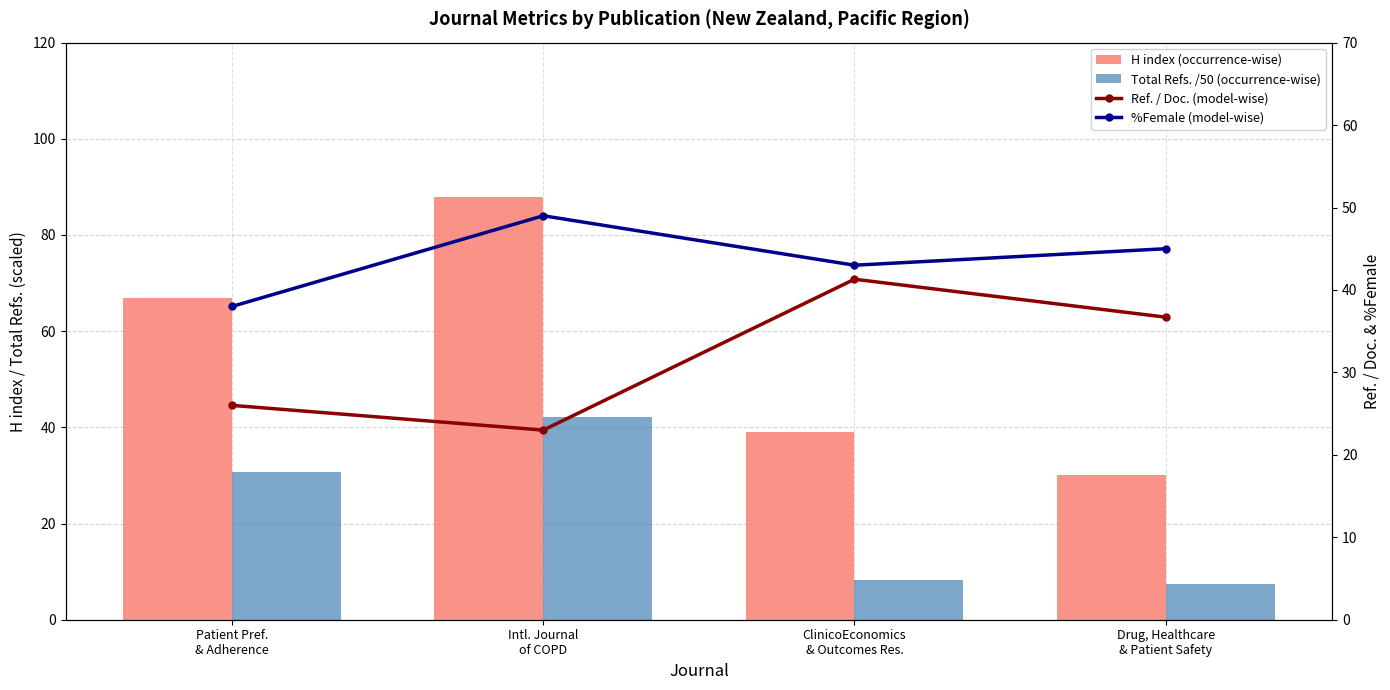

At which label is Ref. / Doc. (model-wise) closest to 32?

Drug, Healthcare
& Patient Safety